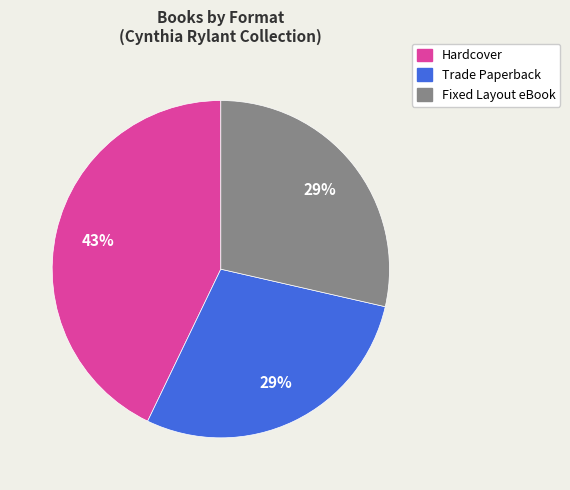

How many segments does this pie chart have?

3